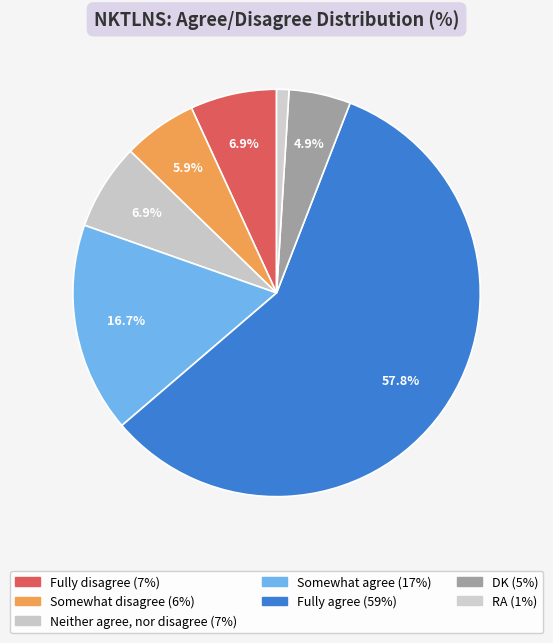

How many segments does this pie chart have?

7